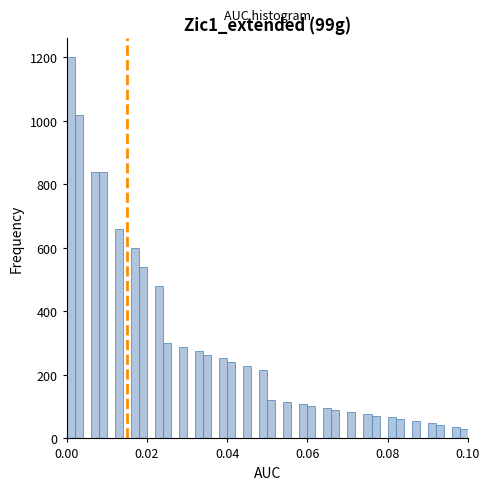

Around what value on the x-axis is the tallest bar? Give the approximate position of its centre, as read against the axis.

0.002